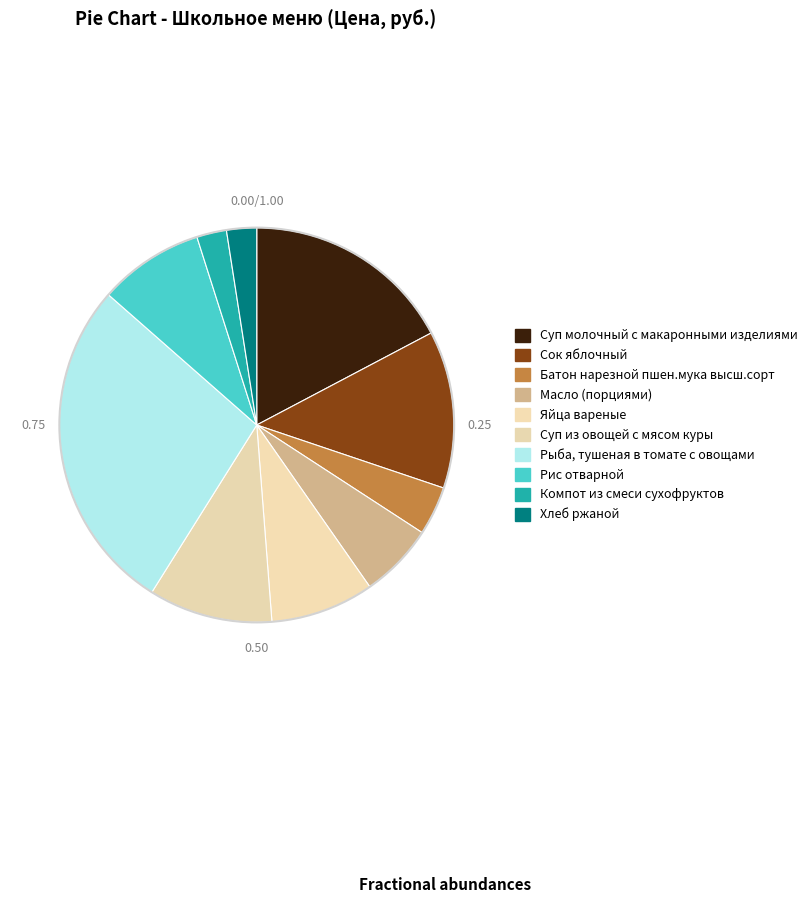

What percentage is the Масло (порциями) slice, to the nearest percent?

6%